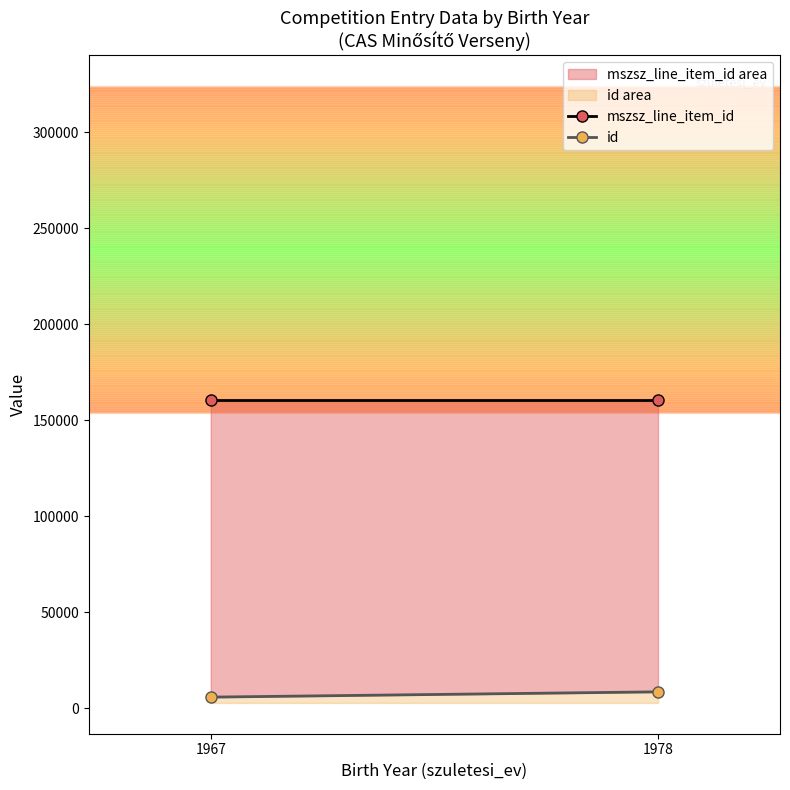

How many distinct data groups are displayed?

2